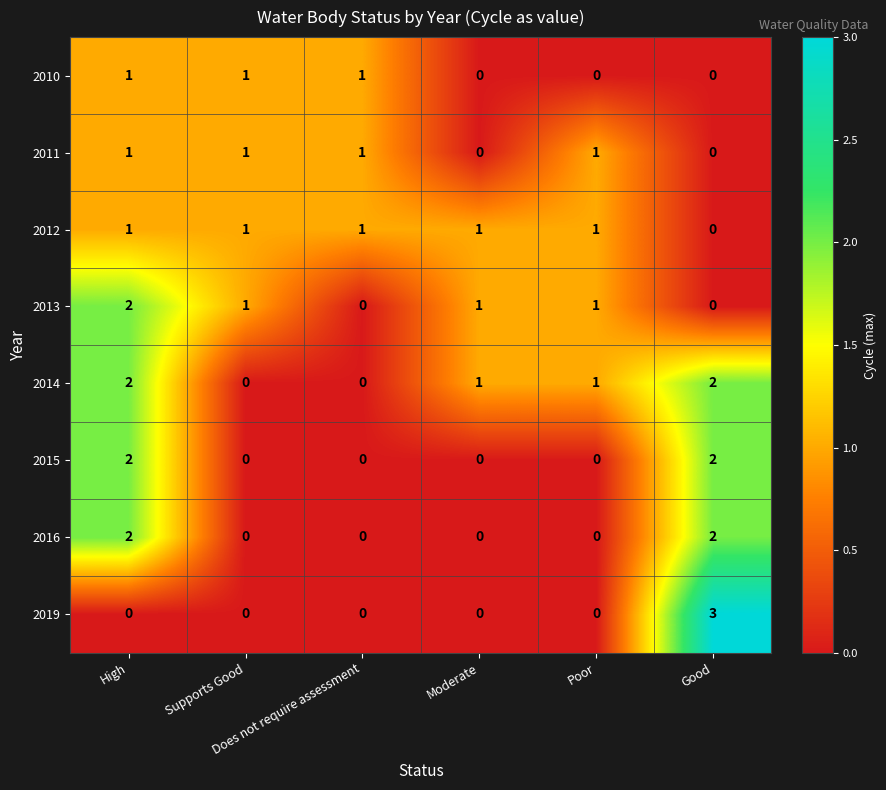

Which series has the largest total across all categories?

2014